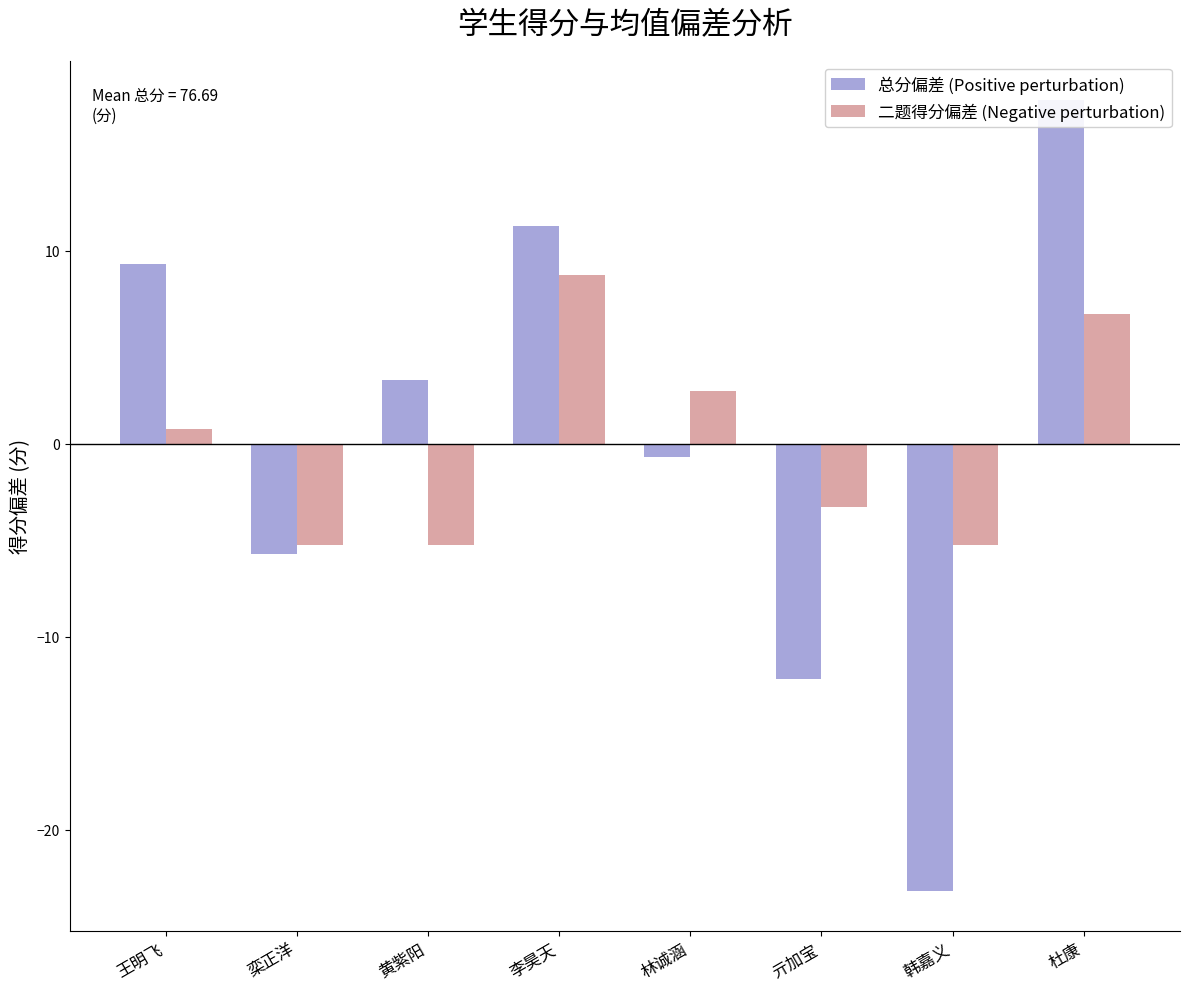

List the series in order of their peak value, highest first.

总分偏差 (Positive perturbation), 二题得分偏差 (Negative perturbation)